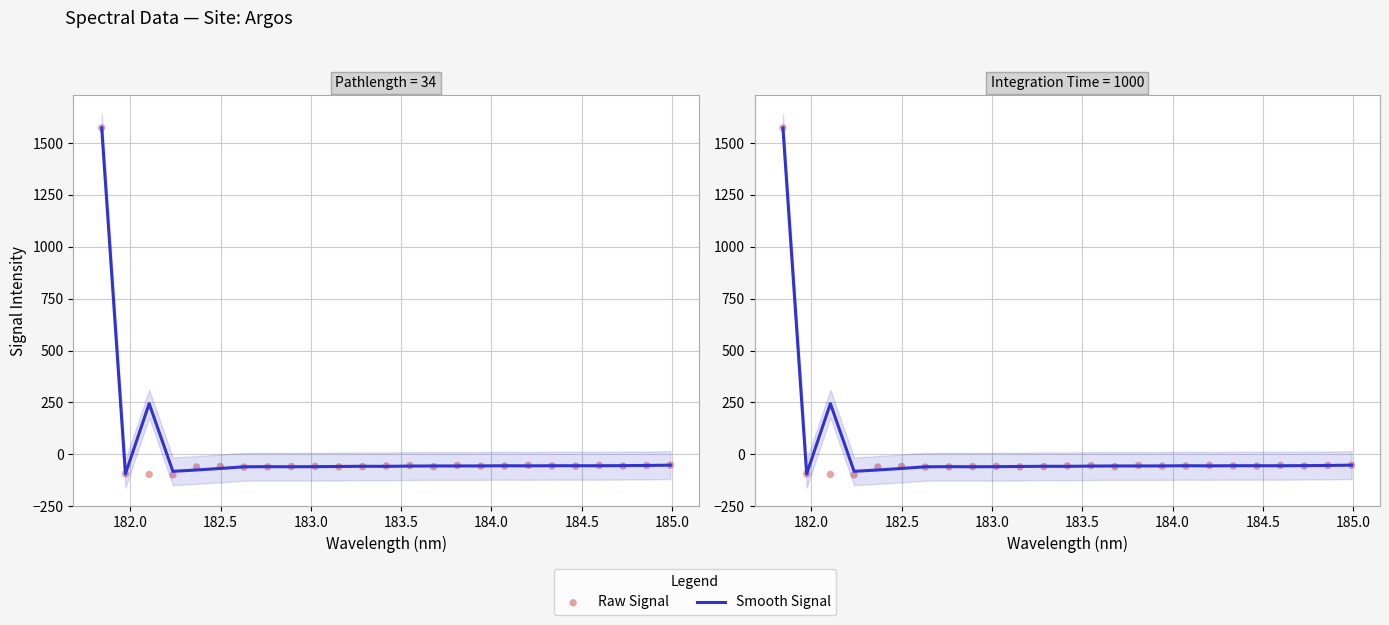

What are all the series names shown in the legend?

Smooth Signal, Raw Signal